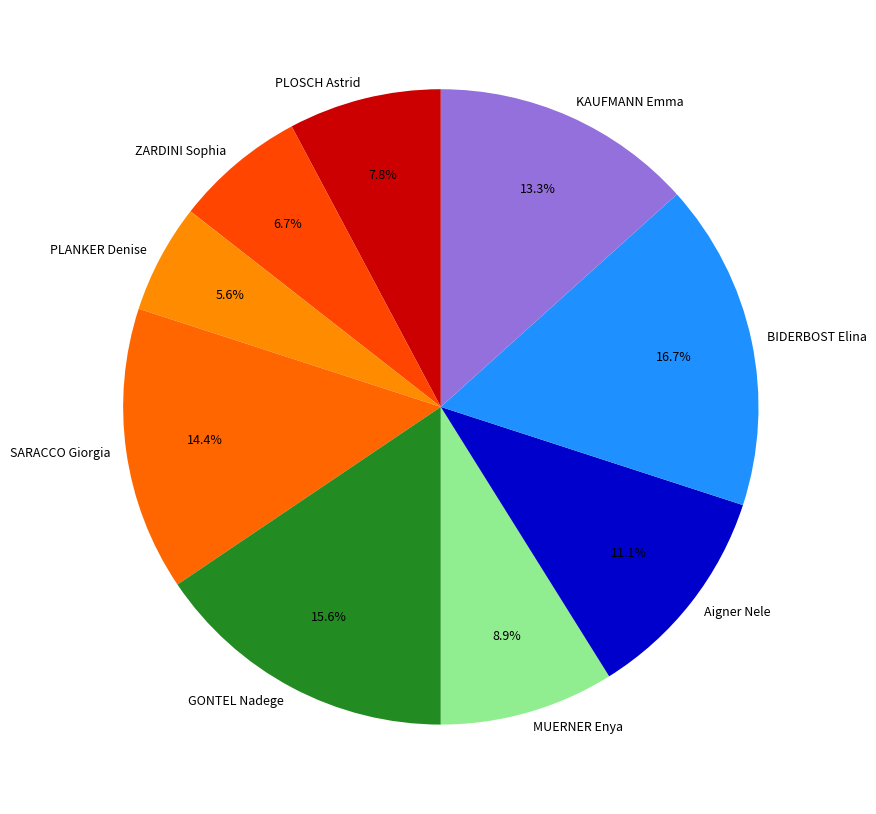

Is the sum of BIDERBOST Elina and PLOSCH Astrid greater than half?

No